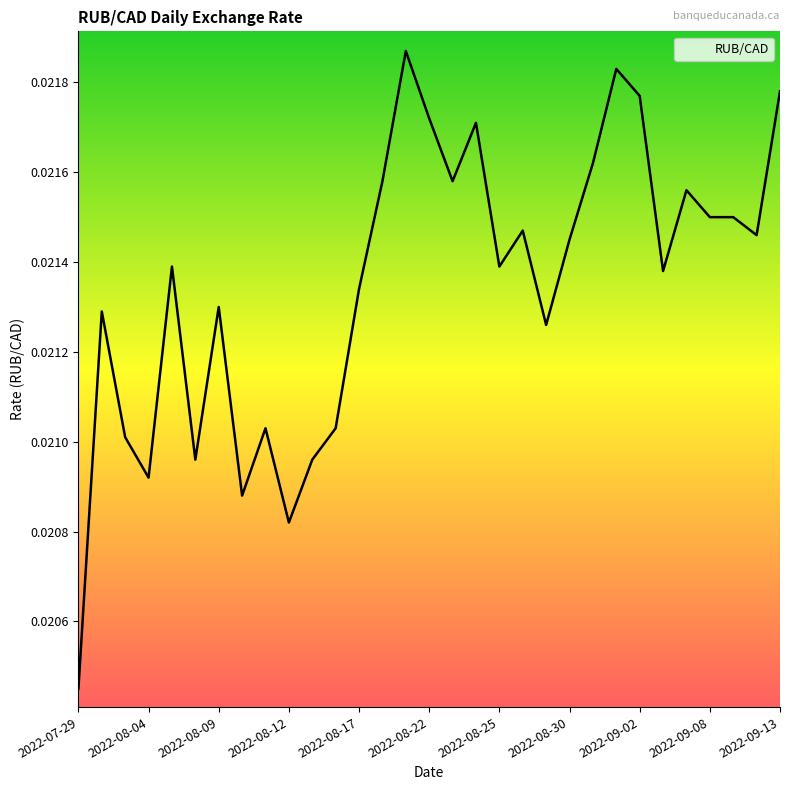

Does the chart have visible grid lines?

No